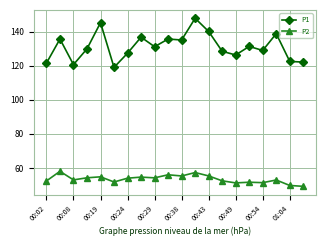

What is the average value of the P1 series?

131.2